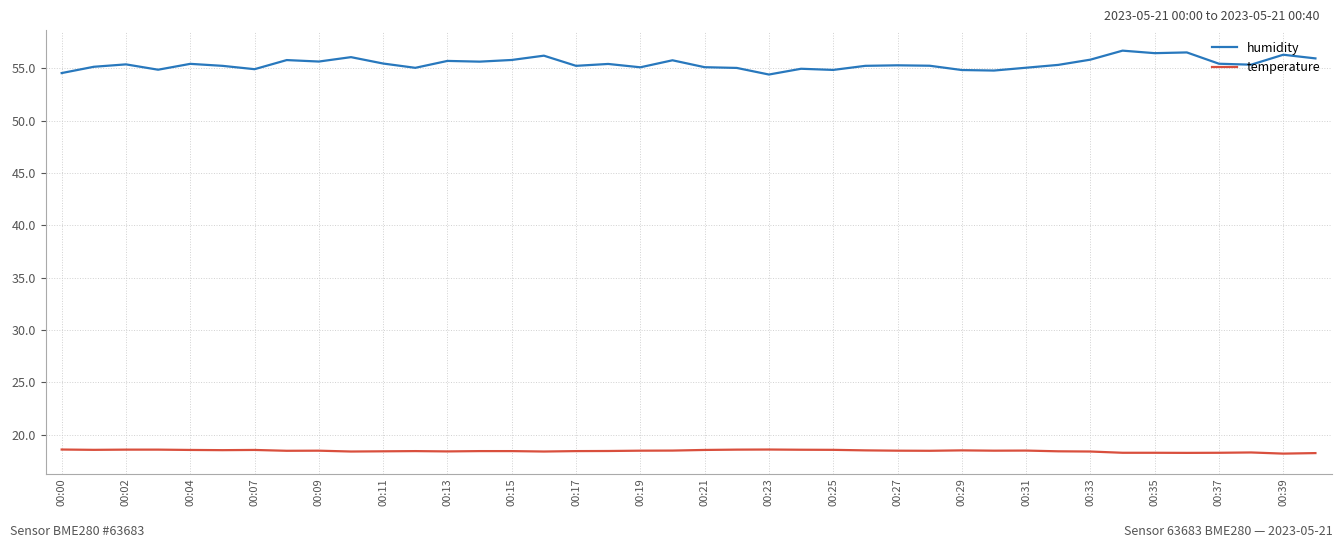

Which series has the largest total across all categories?

humidity